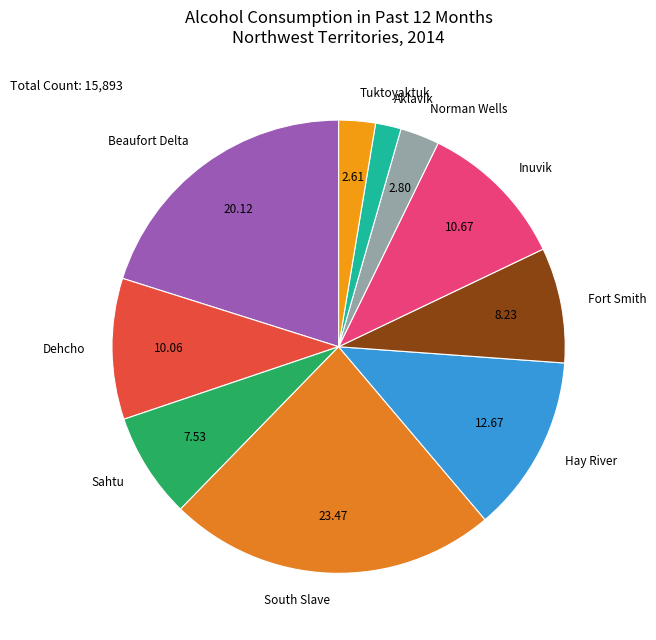

Which category has the biggest portion of the pie?

South Slave